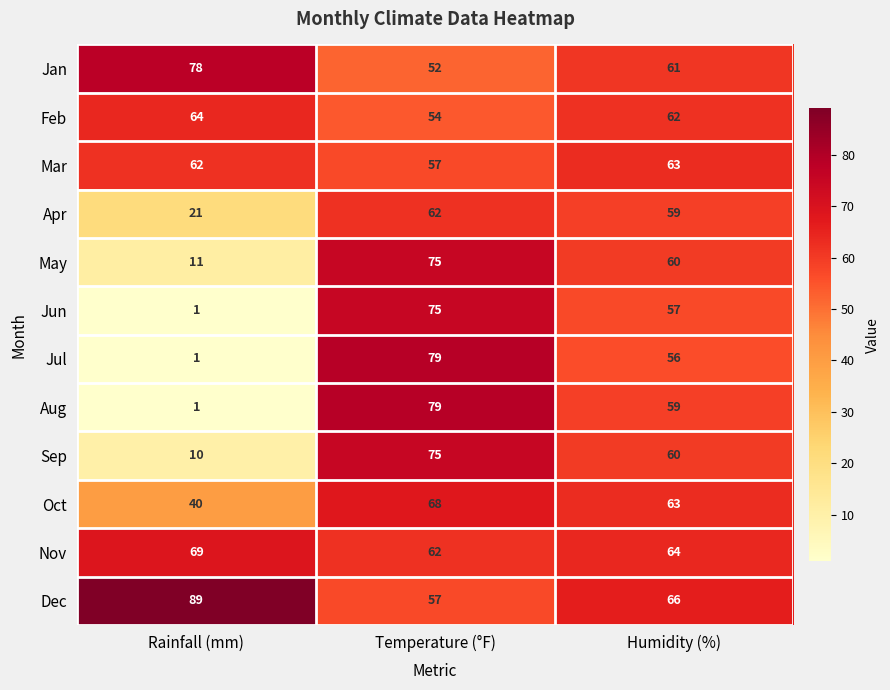

What is the difference between the maximum and minimum values in the Jan series?

26